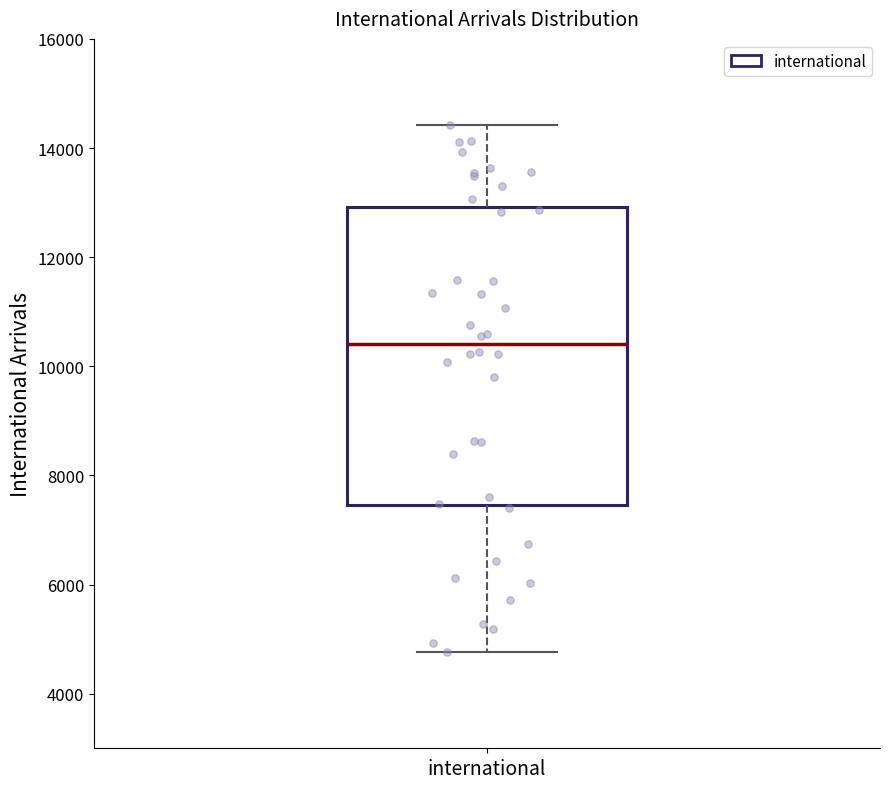

Where is the lower edge of the box for international on the y-axis? The values are not printed on the chart, so give them approximately, as read against the axis.

7400